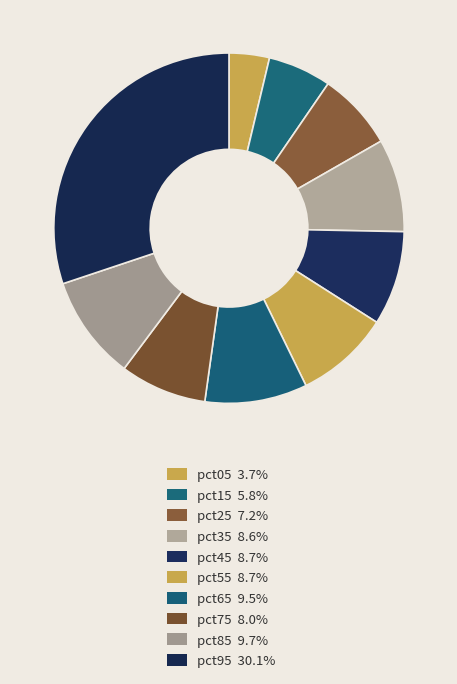

Which has a higher value, pct65 or pct55?

pct65